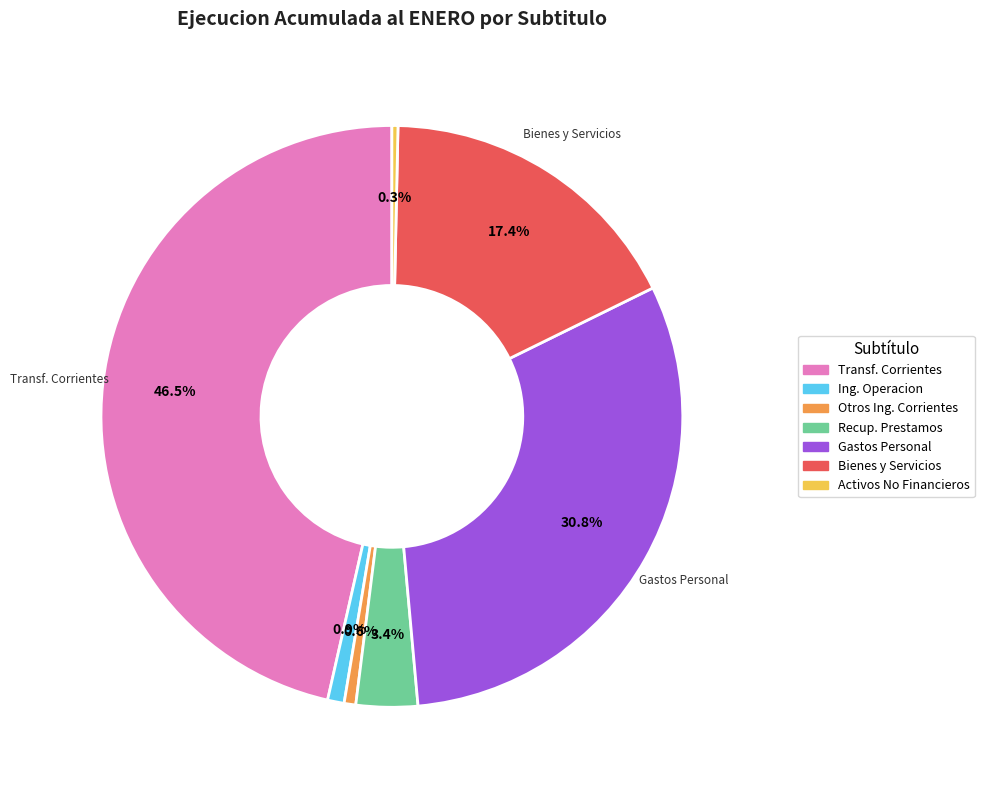

Is there a majority slice in this chart?

No